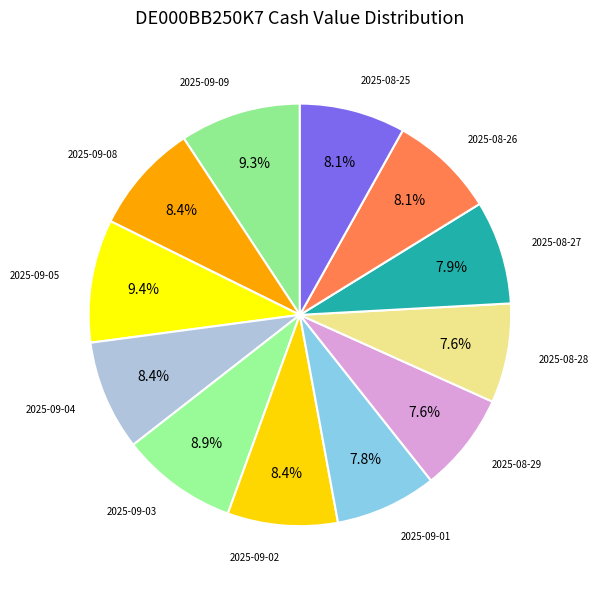

What is the total percentage of 2025-09-05 and 2025-09-01?

17.2%